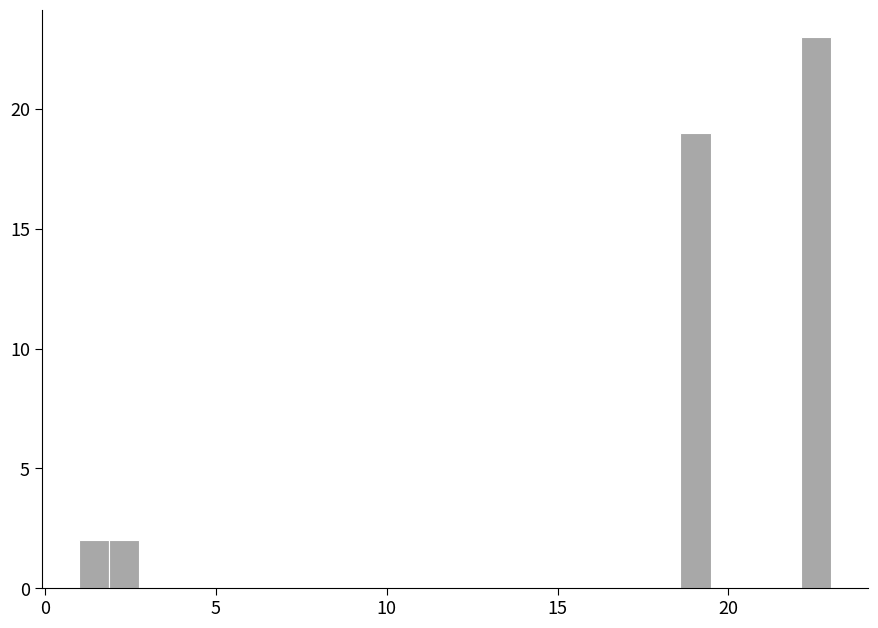

Read against the x-axis, roughly where is the centre of the tallest bar?

22.5